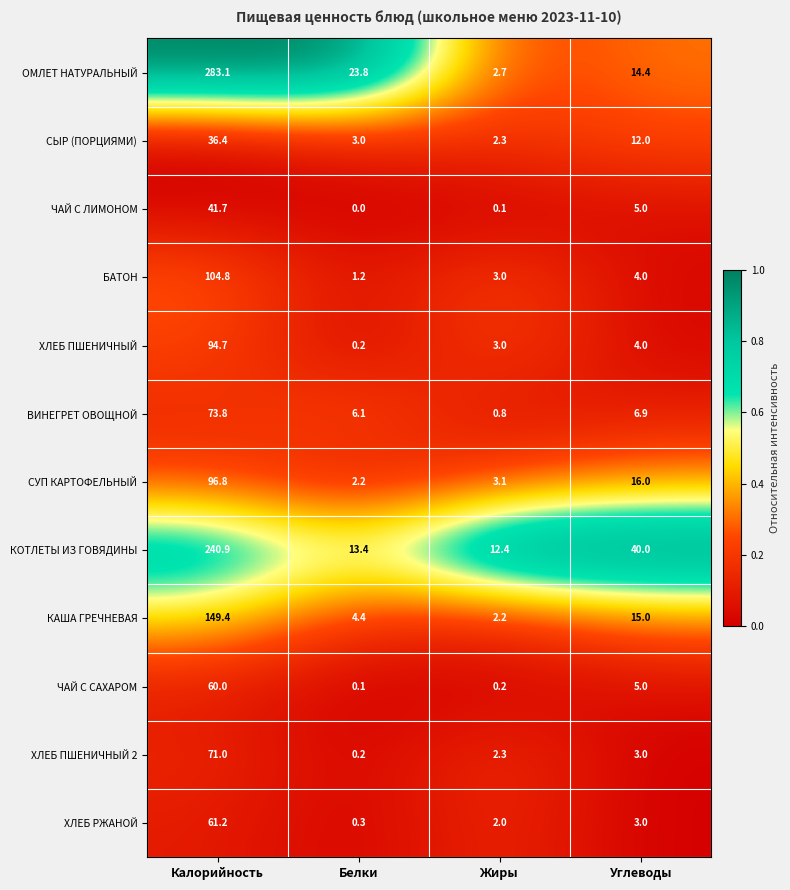

What is the total value across all series at Углеводы?

128.3